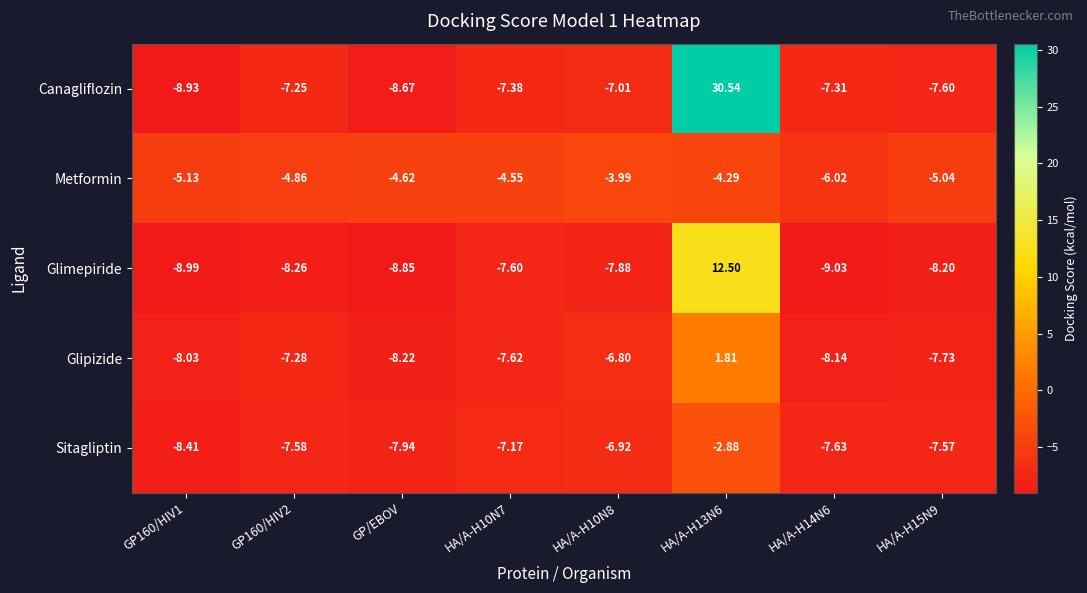

Between HA/A-H13N6 and HA/A-H14N6, which series saw the biggest shift?

Canagliflozin